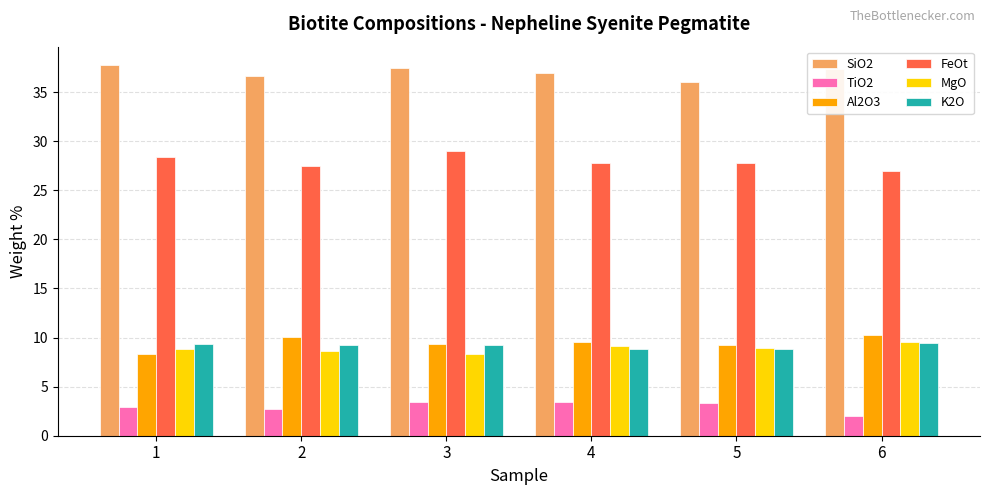

Which series has the largest total across all categories?

SiO2